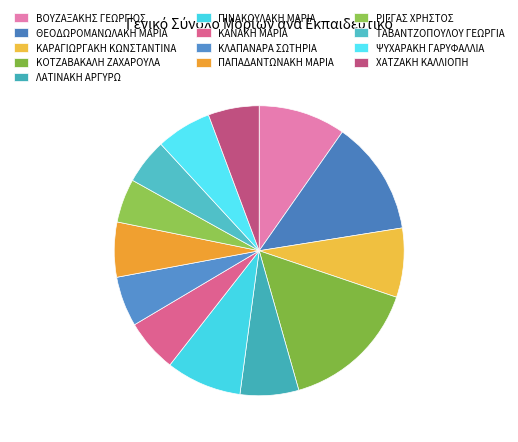

Which has a higher value, ΒΟΥΖΑΞΑΚΗΣ ΓΕΩΡΓΙΟΣ or ΚΟΤΖΑΒΑΚΑΛΗ ΖΑΧΑΡΟΥΛΑ?

ΚΟΤΖΑΒΑΚΑΛΗ ΖΑΧΑΡΟΥΛΑ